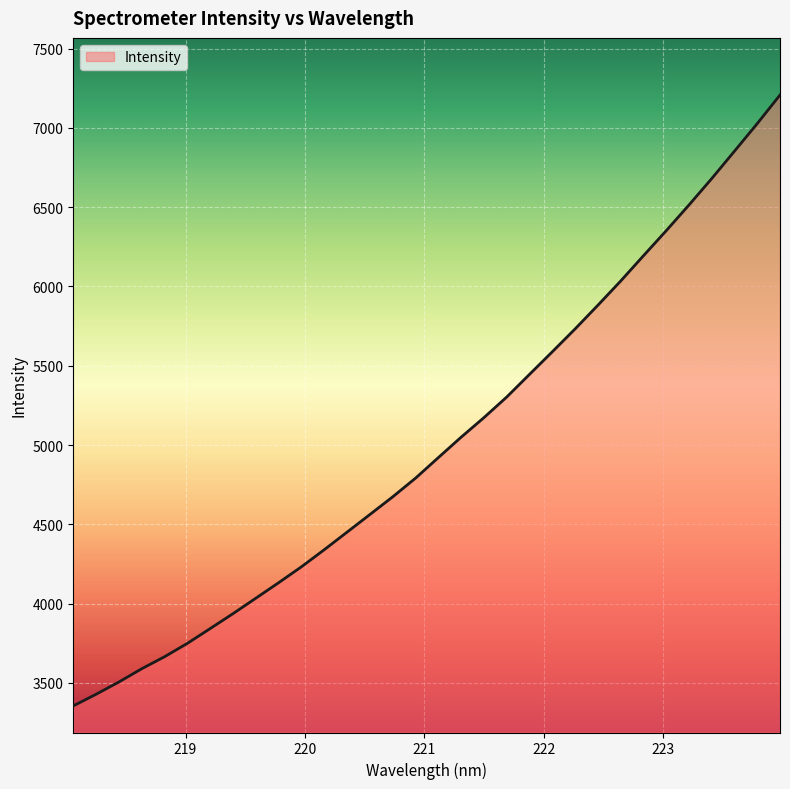

What is the smallest value displayed?

3354.8